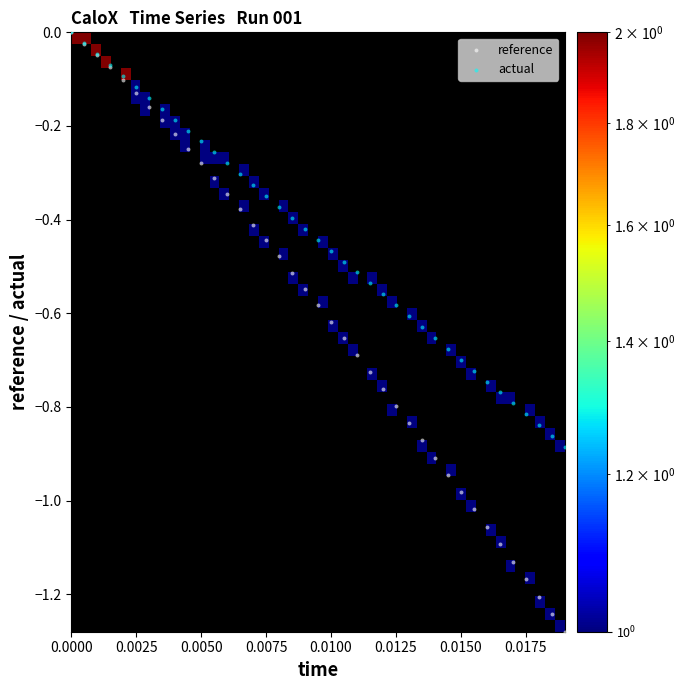

Which series has the largest Y range (max minus min)?

reference